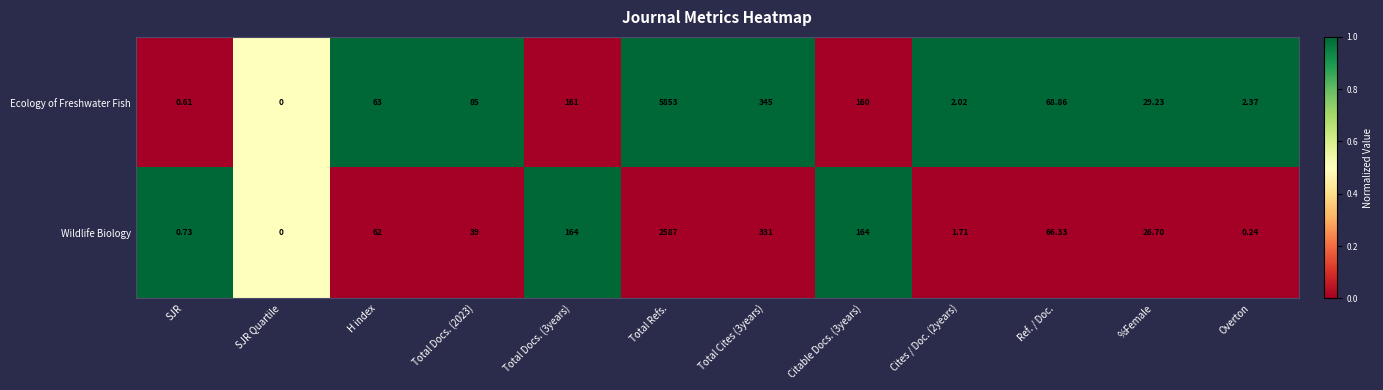

Which series has the largest total across all categories?

Ecology of Freshwater Fish